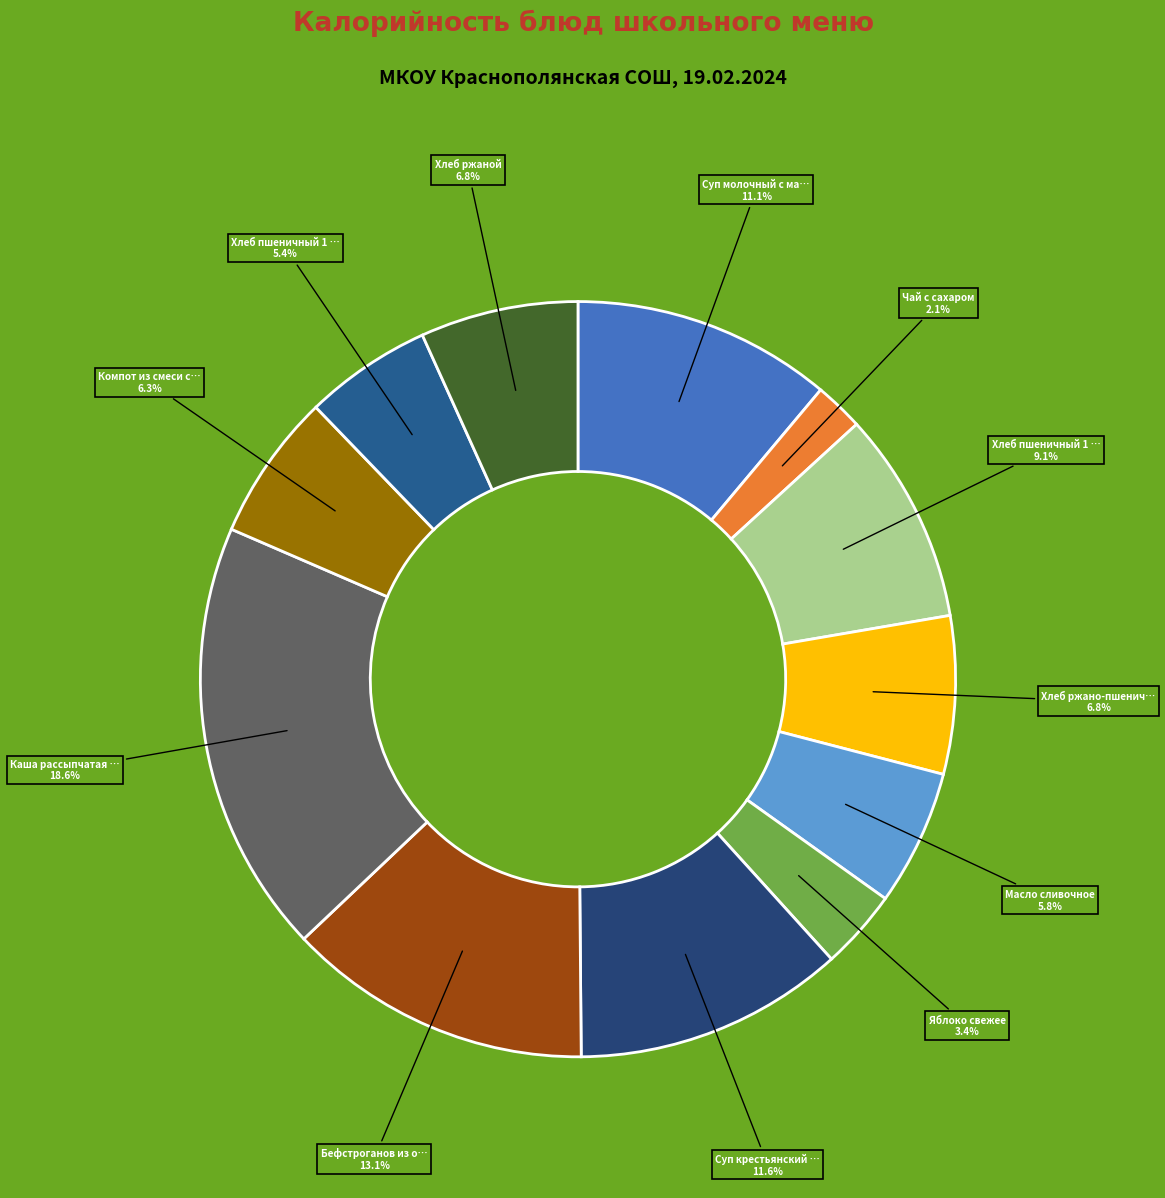

How many segments does this pie chart have?

12